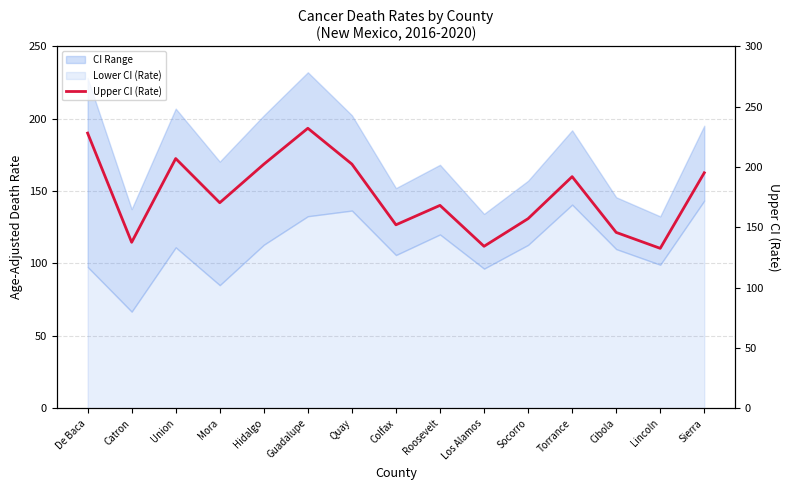

At which category does the data reach its first local valley?

Catron